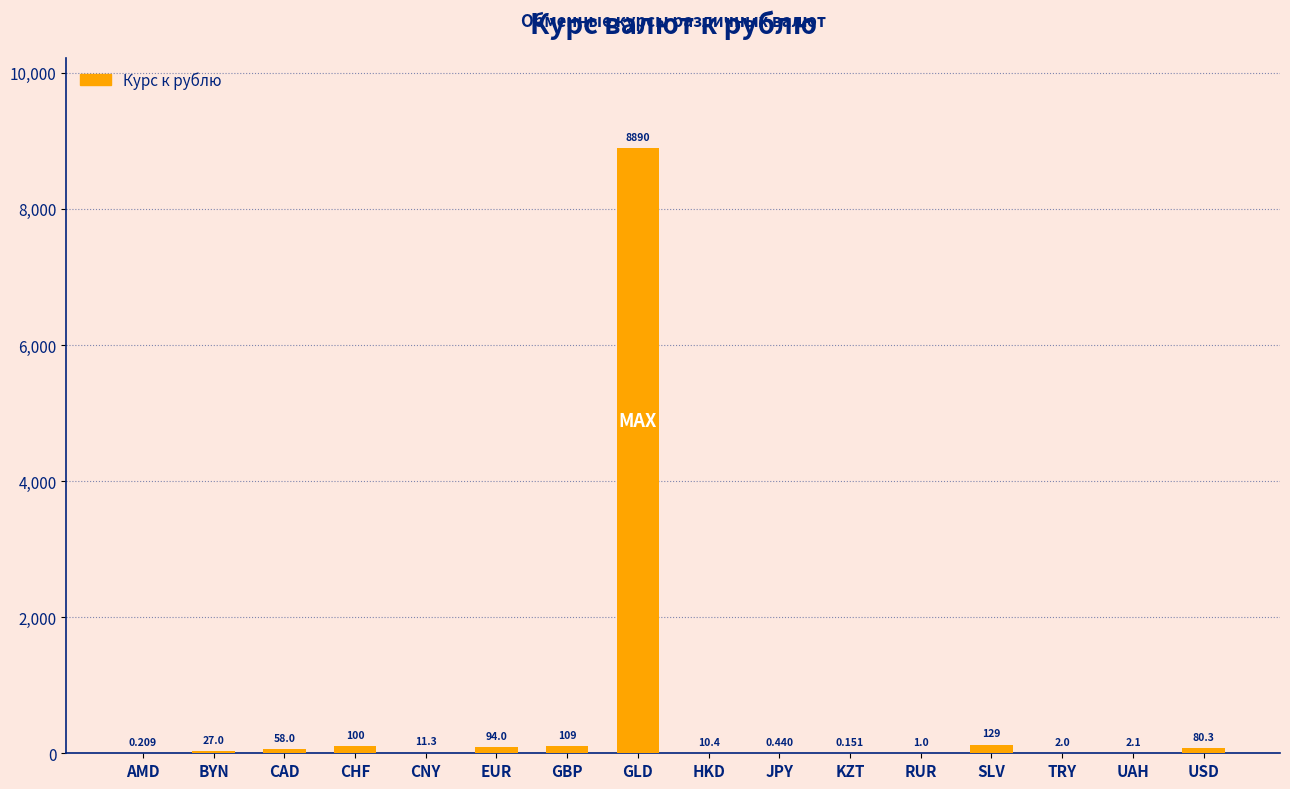

What is the change in value from GBP to TRY?

-106.5